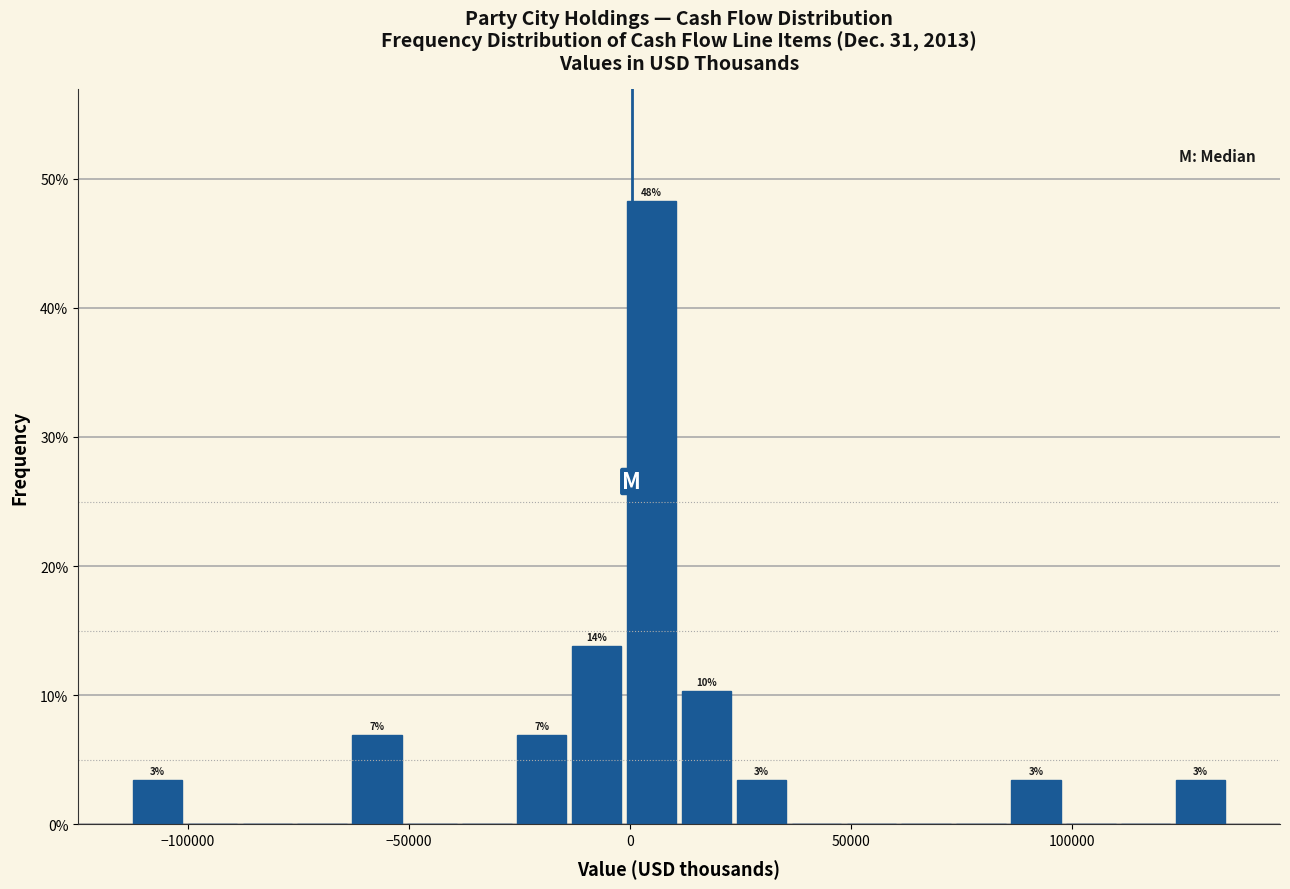

Read against the x-axis, roughly where is the centre of the tallest bar?

5000